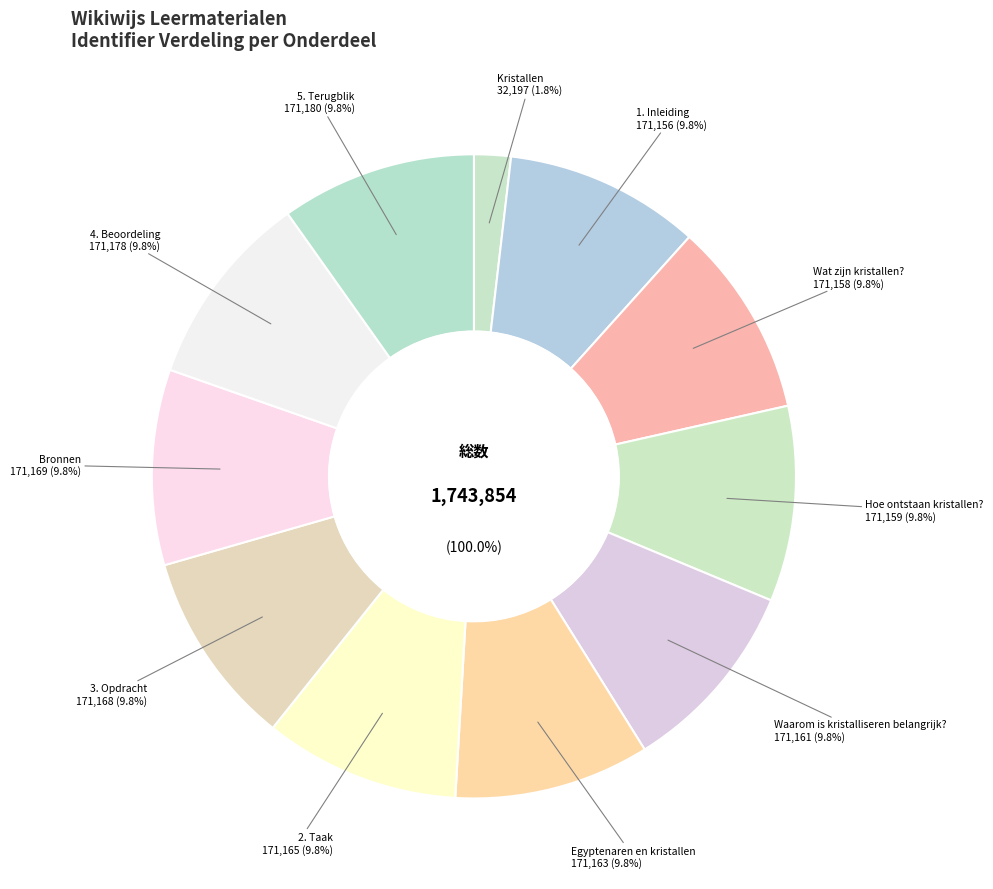

What is the ratio of the value at 1. Inleiding to the value at Bronnen?

1.0